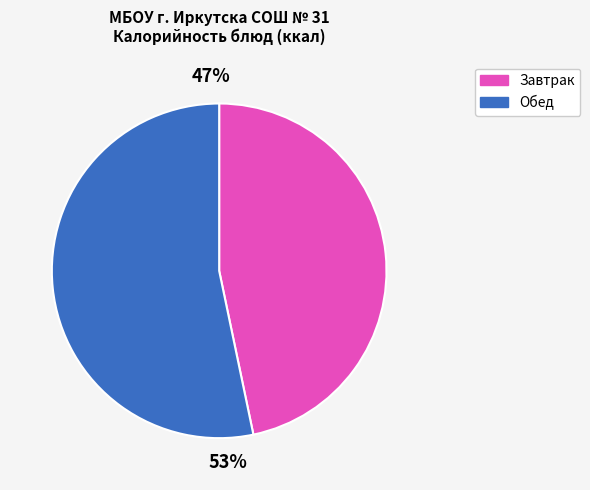

Does any single category account for the majority?

Yes